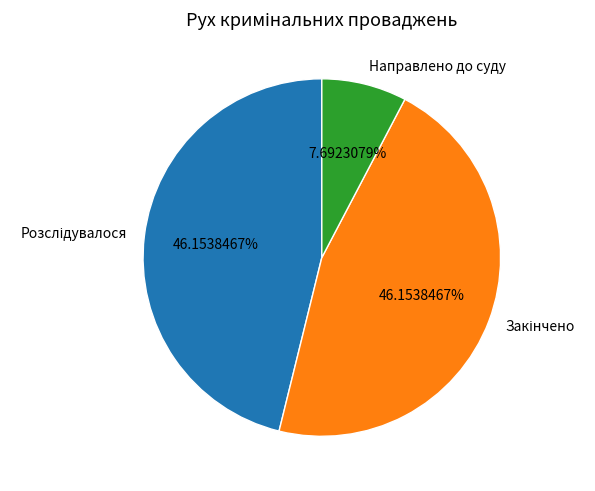

Which slice is the smallest?

Направлено до суду